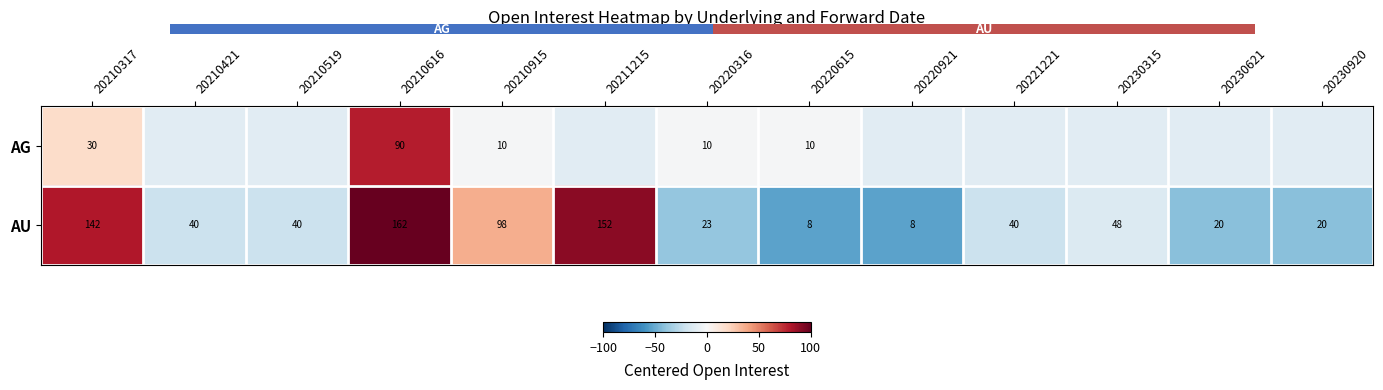

What is the spread (max minus min) of values at 20220615?

52.1